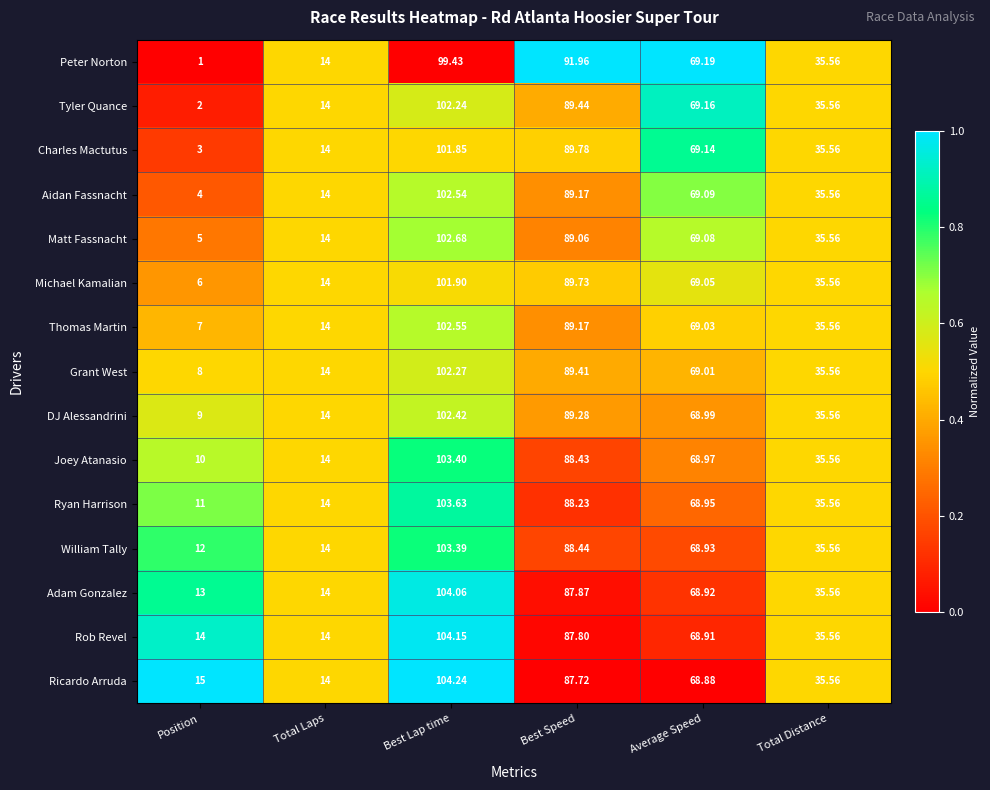

List the labels in order of Matt Fassnacht value, largest first.

Best Lap time, Best Speed, Average Speed, Total Distance, Total Laps, Position